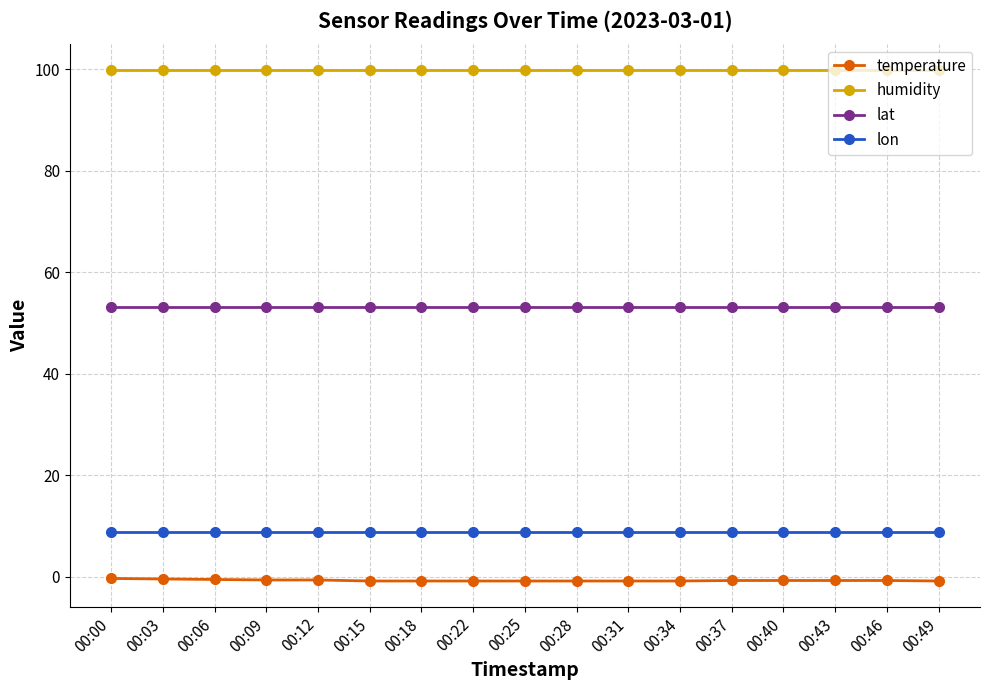

True or false: lon has a value of 8.9 at 00:46.

True